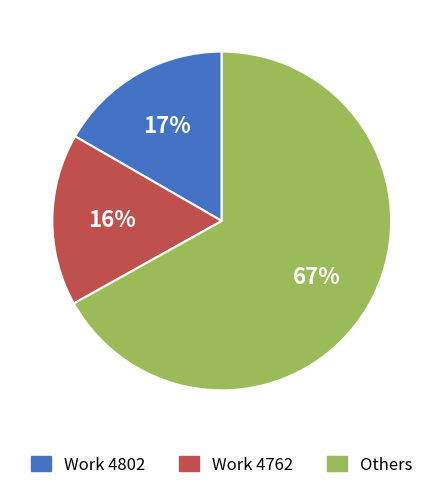

What percentage is the Work 4762 slice, to the nearest percent?

16%